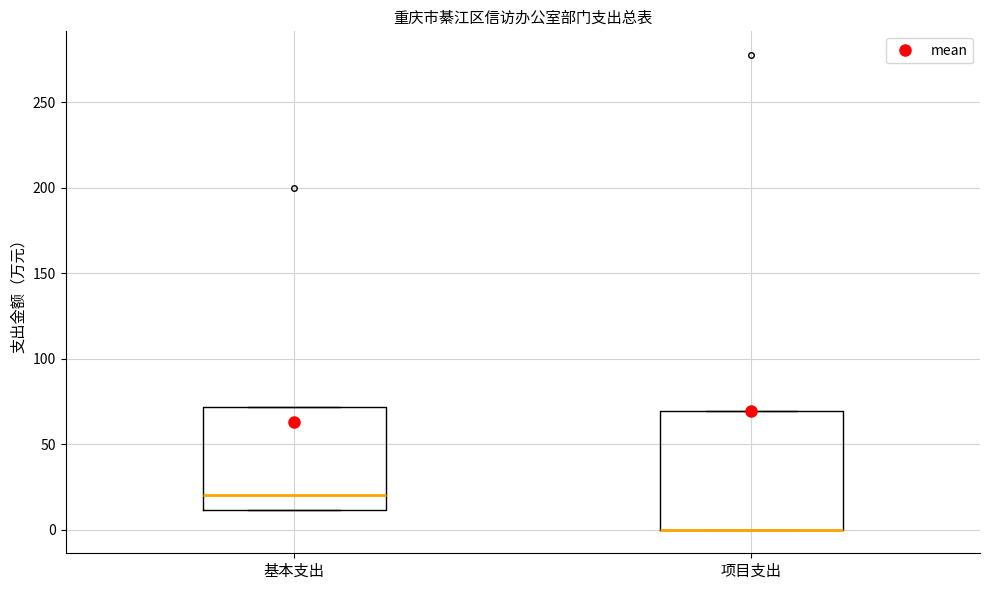

Which box is the tallest, from its lower edge to its upper edge?

项目支出